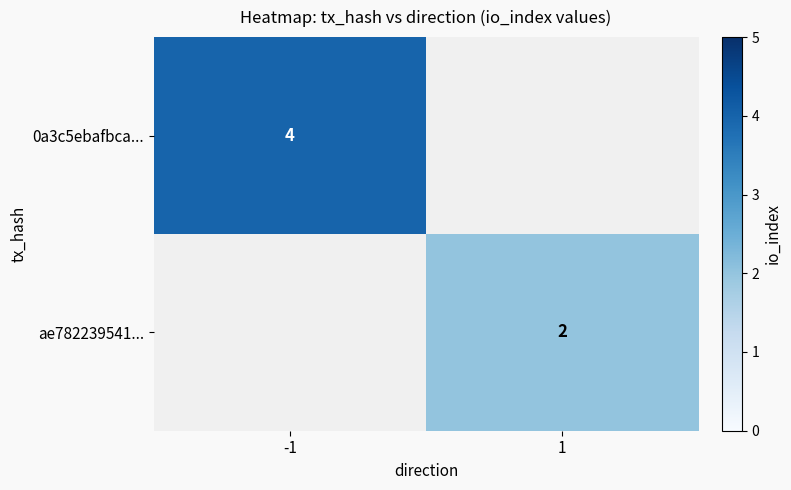

Is the value of ae782239541... at 1 greater than the value of 0a3c5ebafbca... at -1?

No